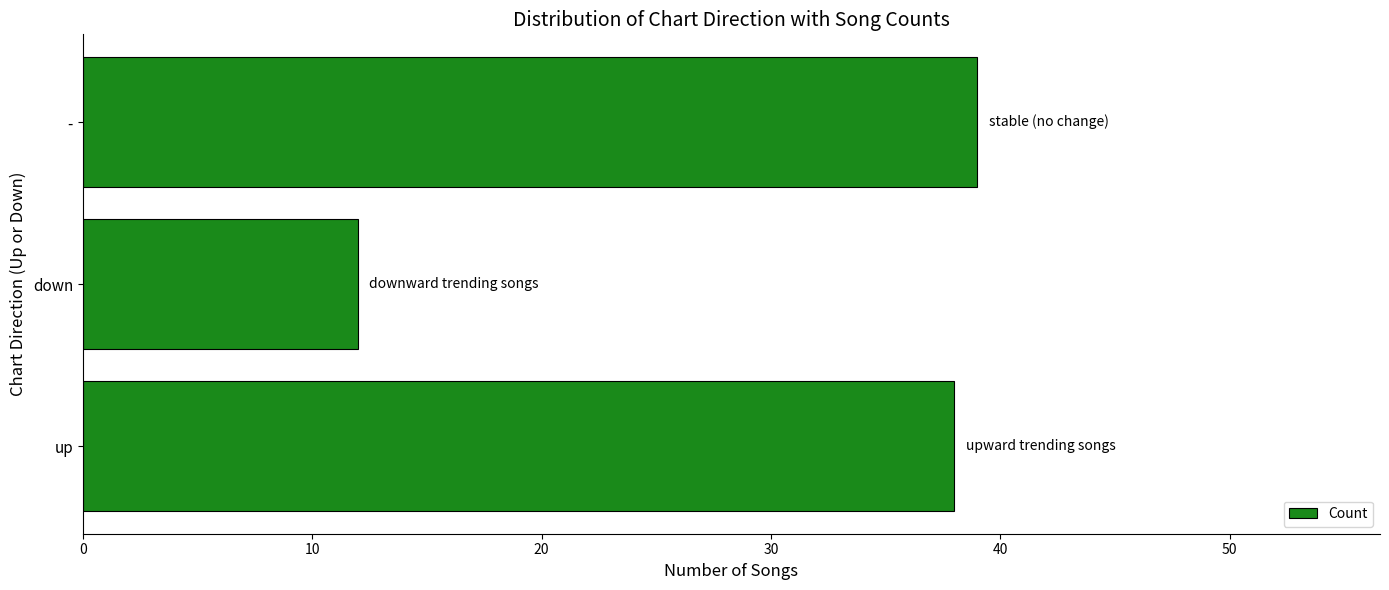

Approximately how many times larger is the value at up compared to -?

1.0